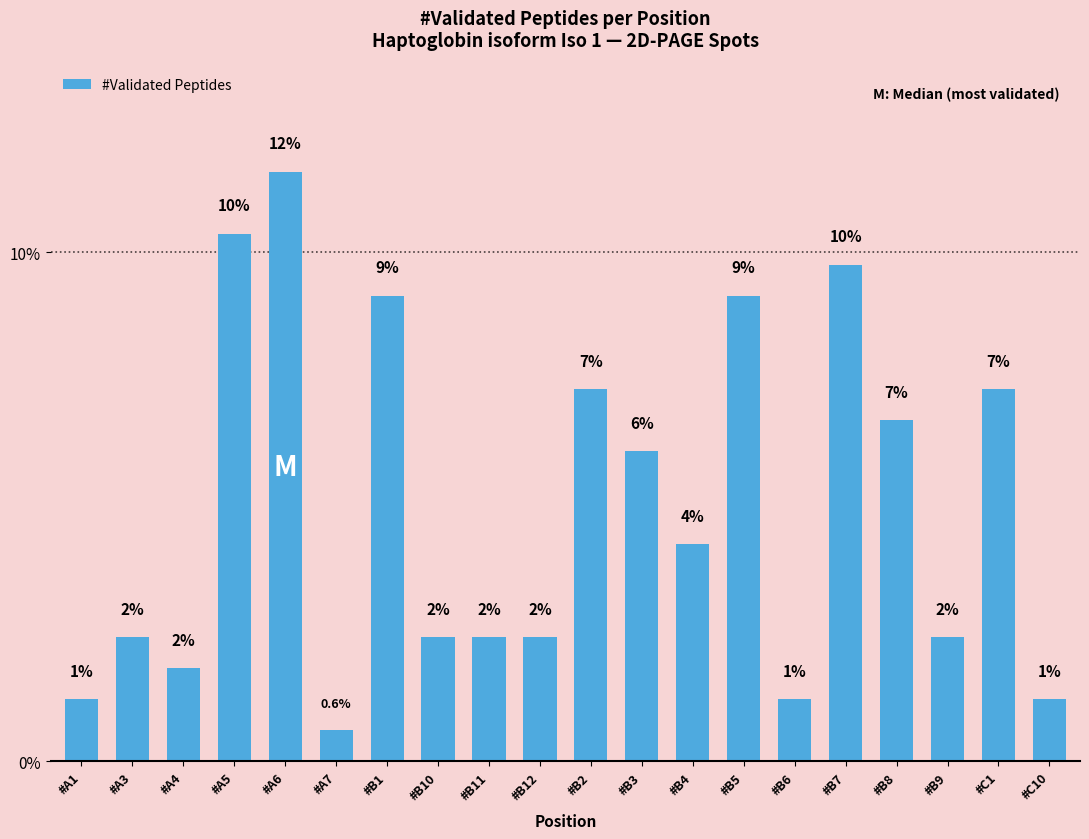

What is the minimum value shown in the chart?

0.6